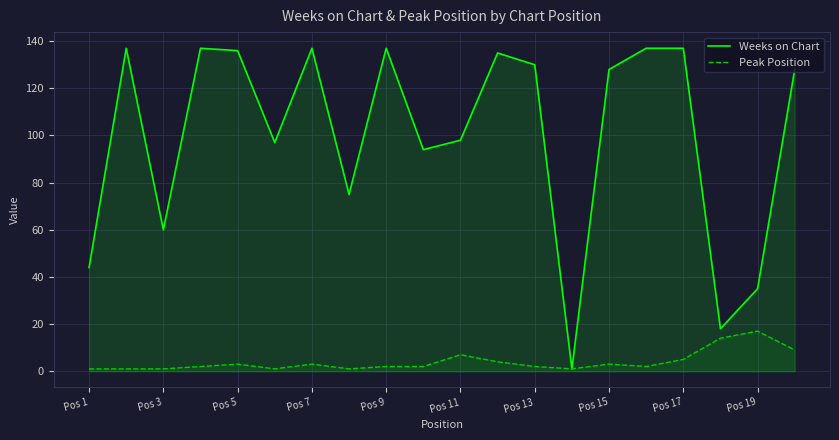

True or false: Peak Position and Weeks on Chart cross at least once.

False